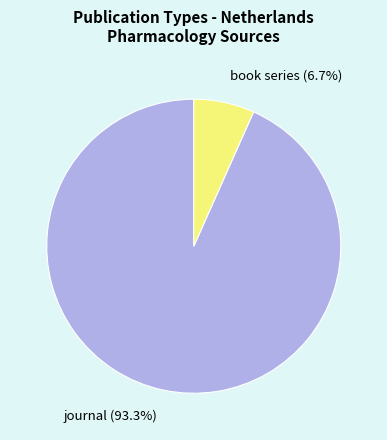

Which category has the biggest portion of the pie?

journal